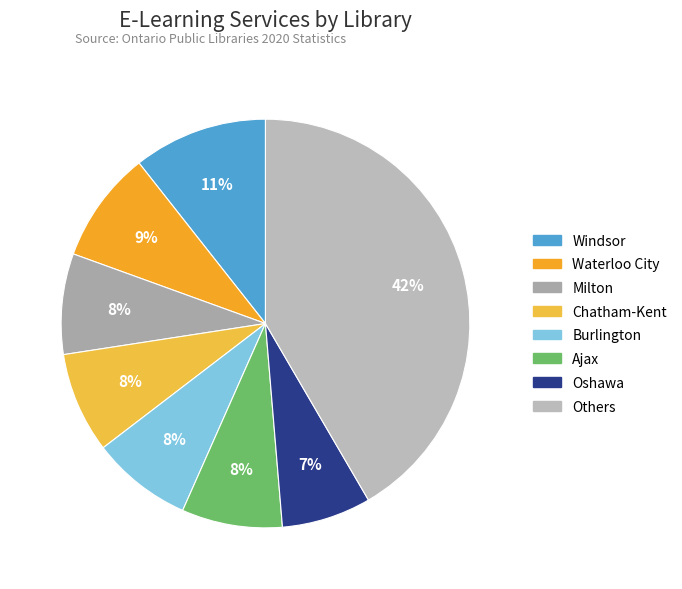

To the nearest percent, what is the difference between the largest and smallest slice percentages?

35%